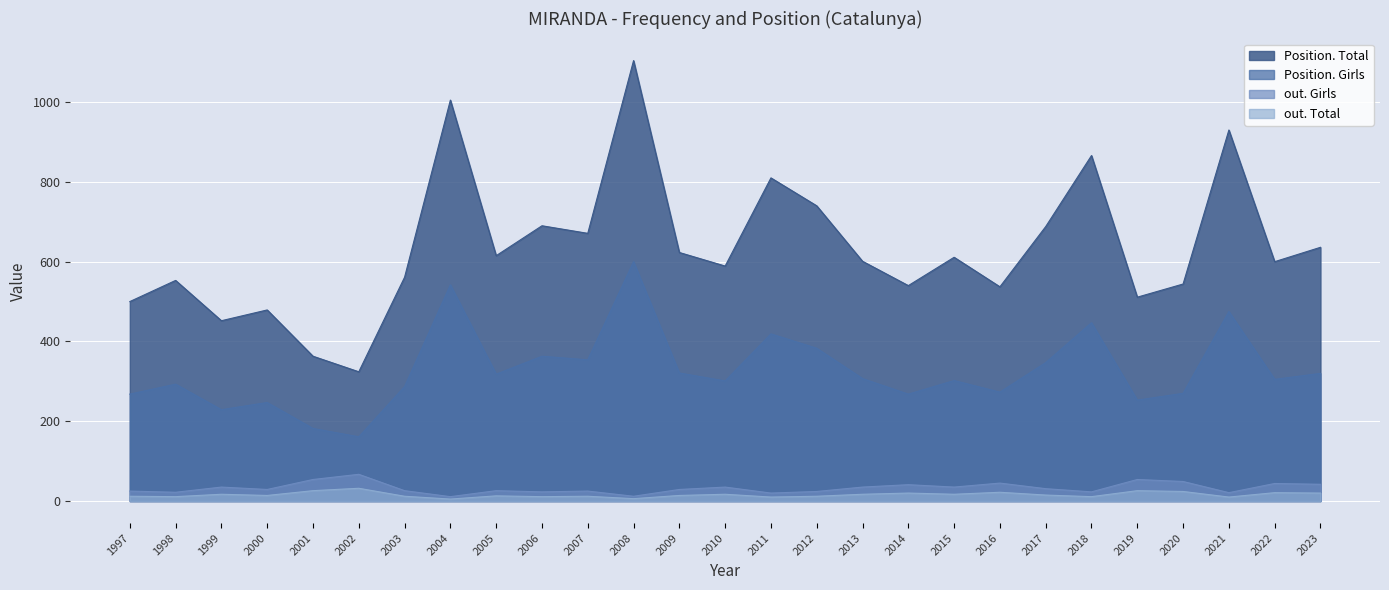

At how many categories does at least one series exceed 590?

15